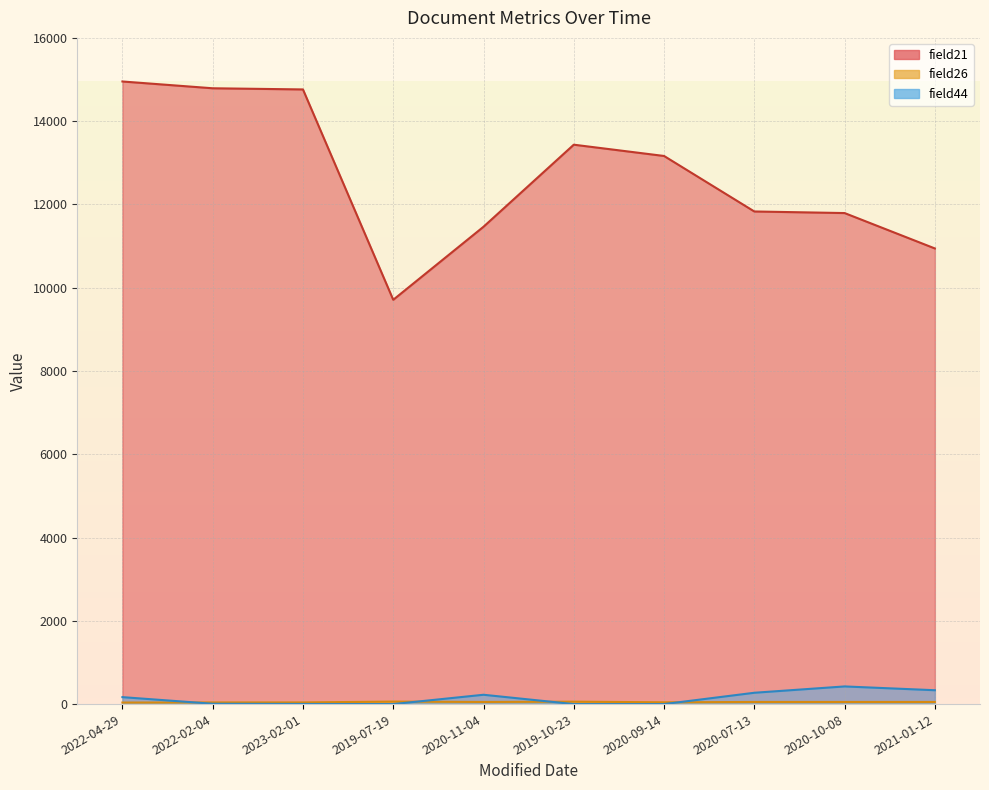

True or false: field21 and field44 intersect in this chart.

False